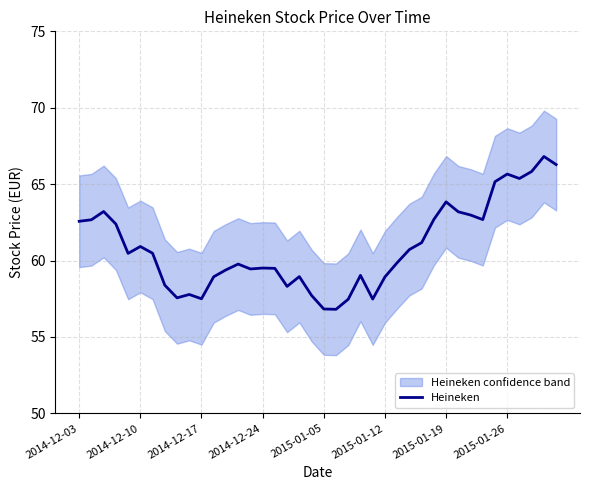

Between 10 and 8, which is larger?

8